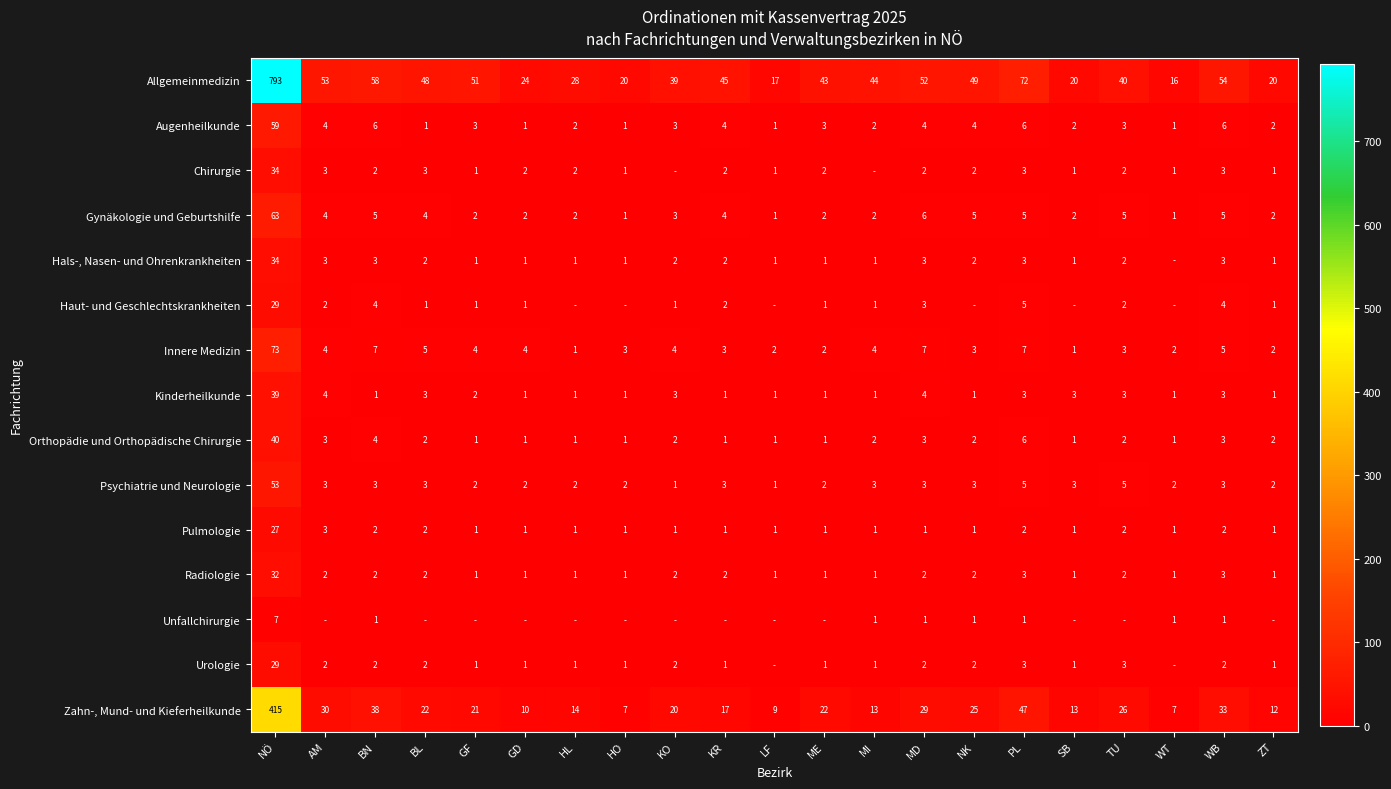

What is the sum of all Radiologie values?

64